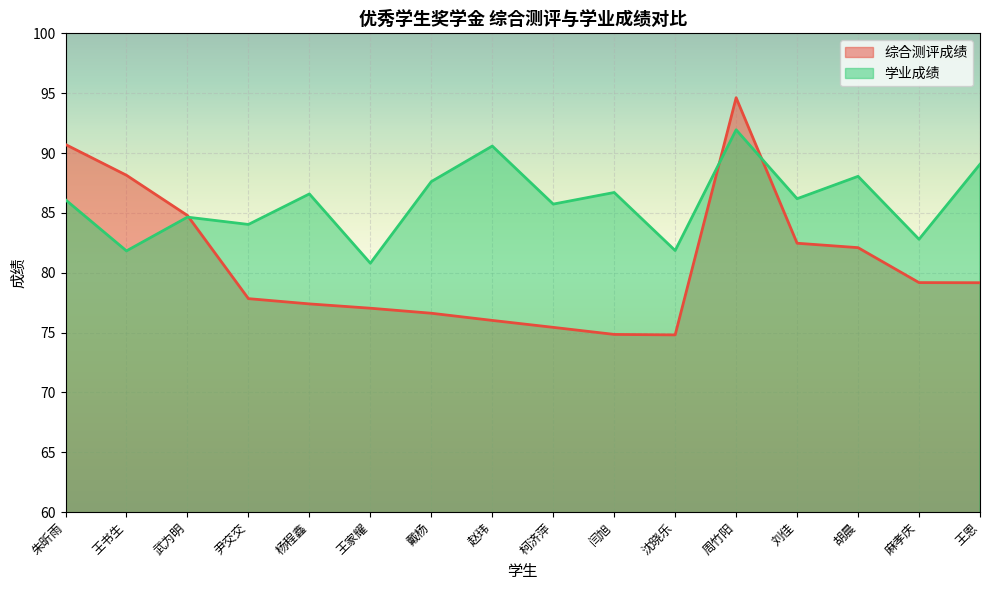

What is the sum of the 综合测评成绩 values at 王书生 and 麻孝庆?

167.3